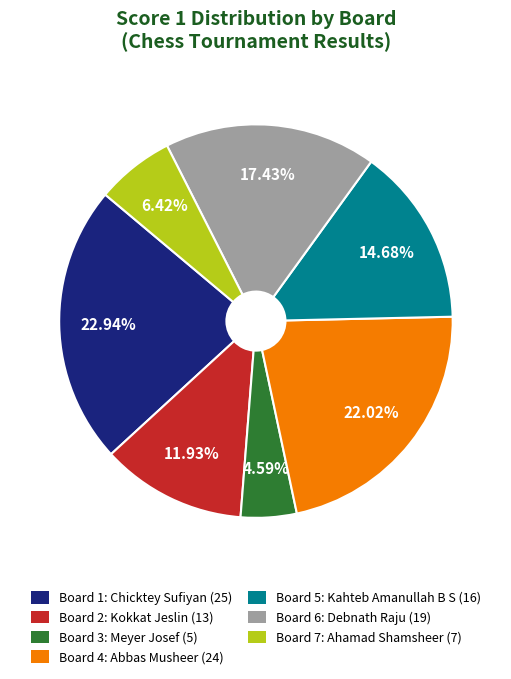

The Board 3 slice represents 5% of the pie. True or false?

True